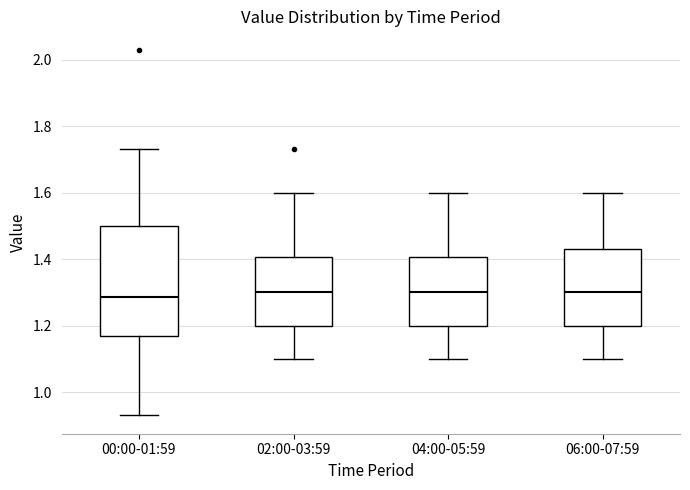

Where is the lower edge of the box for 04:00-05:59 on the y-axis? The values are not printed on the chart, so give them approximately, as read against the axis.

1.20